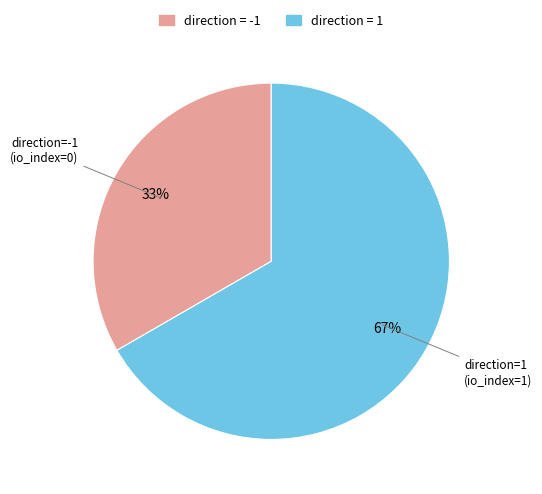

What is the smallest slice in the pie chart?

direction=-1 (io_index=0)